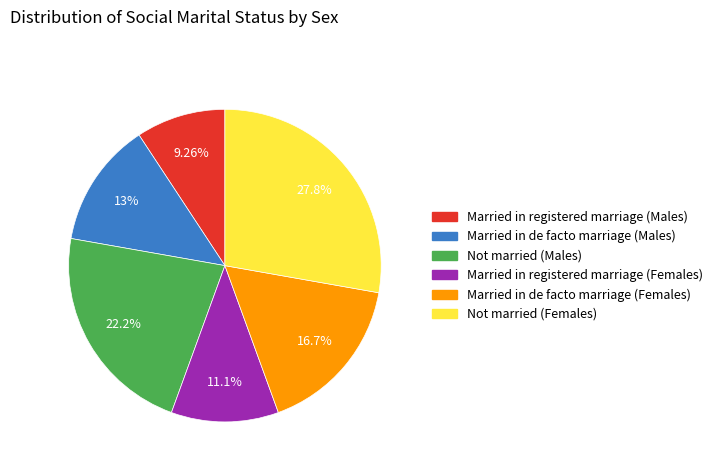

Count the number of slices in the pie.

6